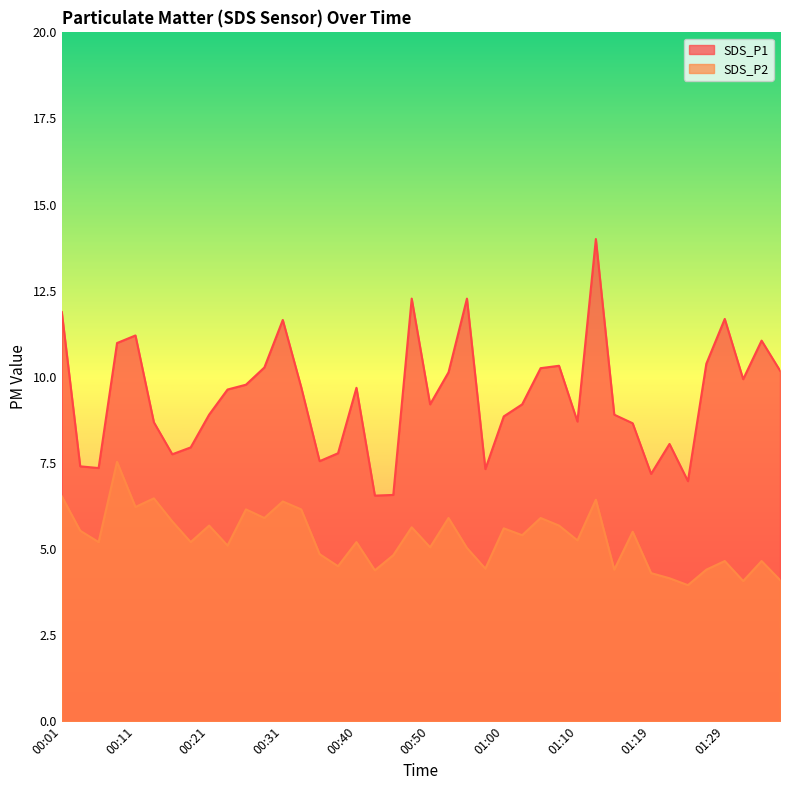

What is the difference between the highest and lowest values at 00:26?

3.6